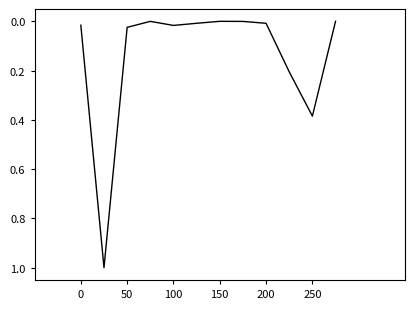

How many distinct data groups are displayed?

1